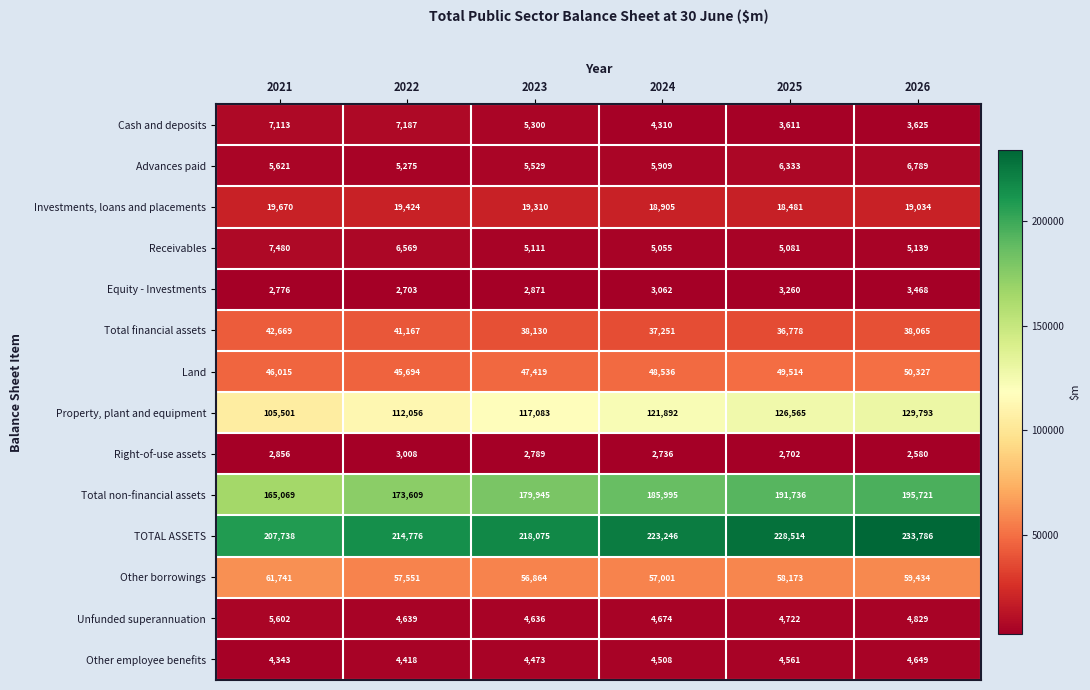

What is the maximum value shown in the chart?

233786